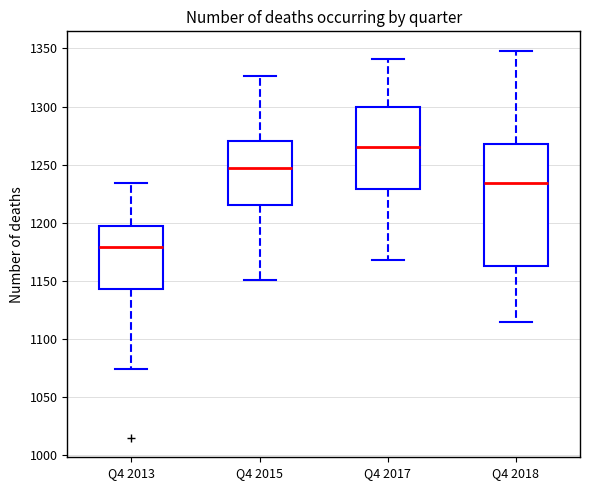

Where is the lower edge of the box for Q4 2018 on the y-axis? The values are not printed on the chart, so give them approximately, as read against the axis.

1165